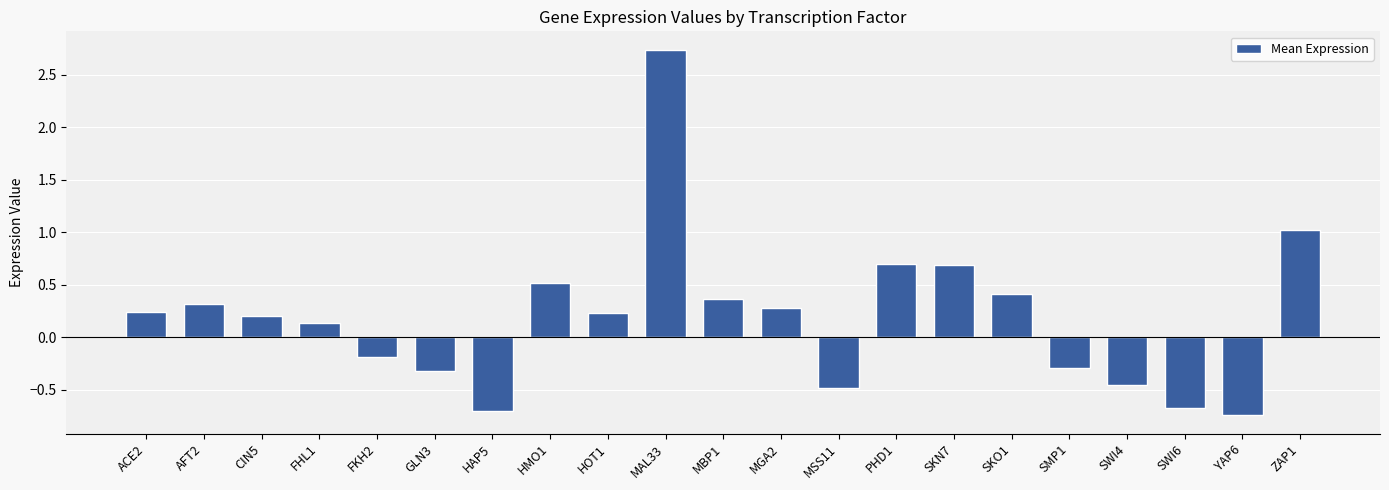

What is the sum of the values at MGA2 and HAP5?

-0.4